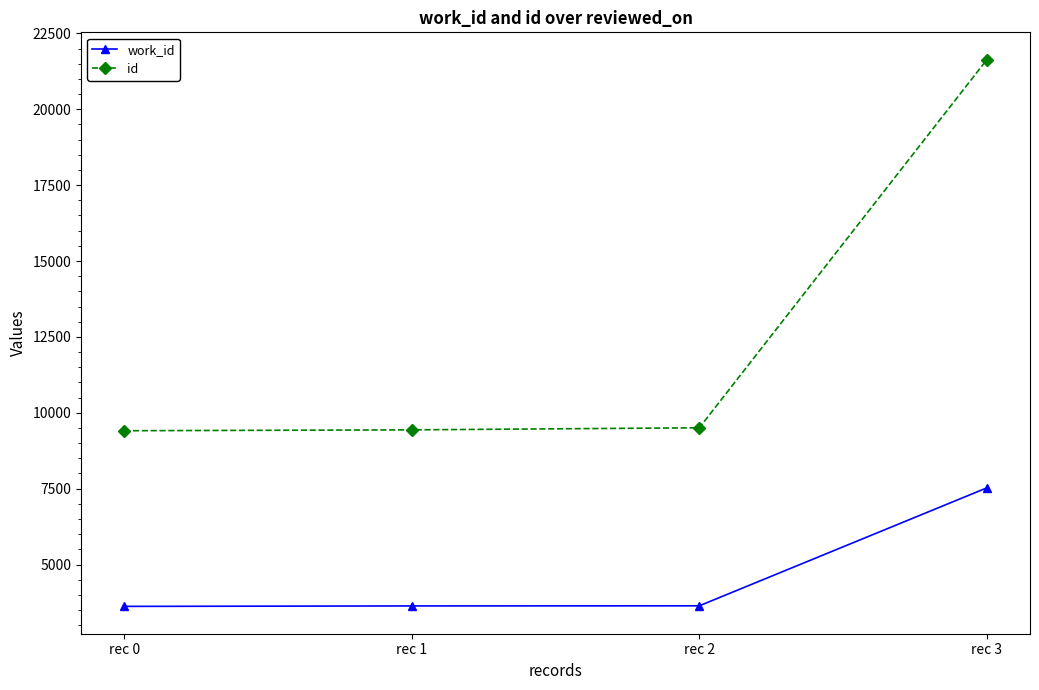

What is the sum of the id values at rec 2 and rec 1?

18942